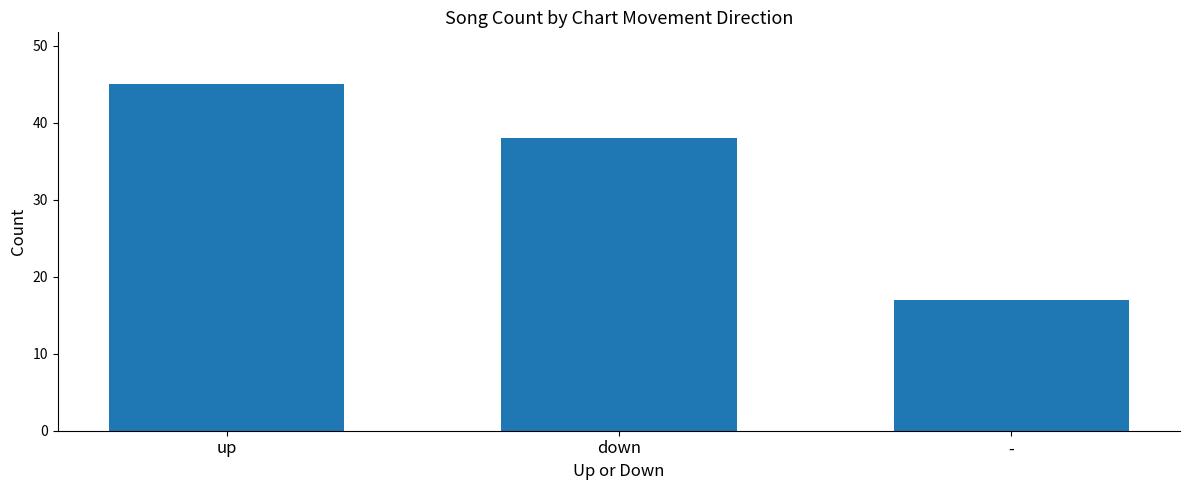

The chart shows a value of 45 at up. True or false?

True